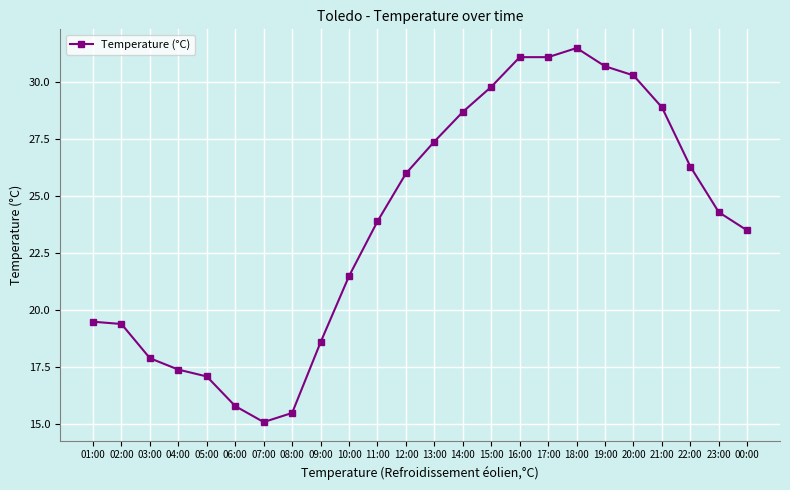

What position from the right is 00:00?

1